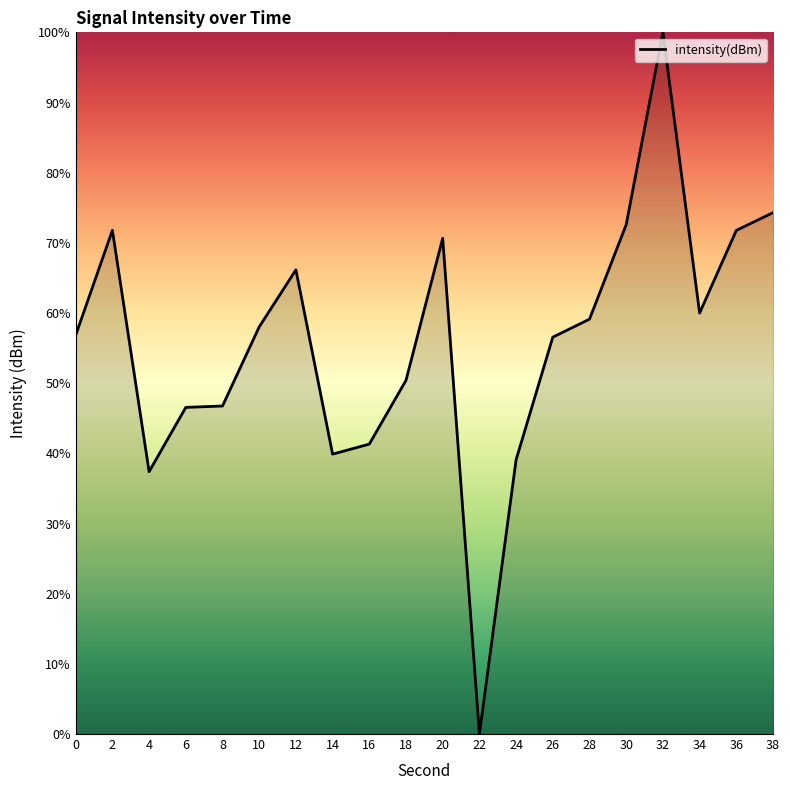

How many lines are shown in the chart?

1